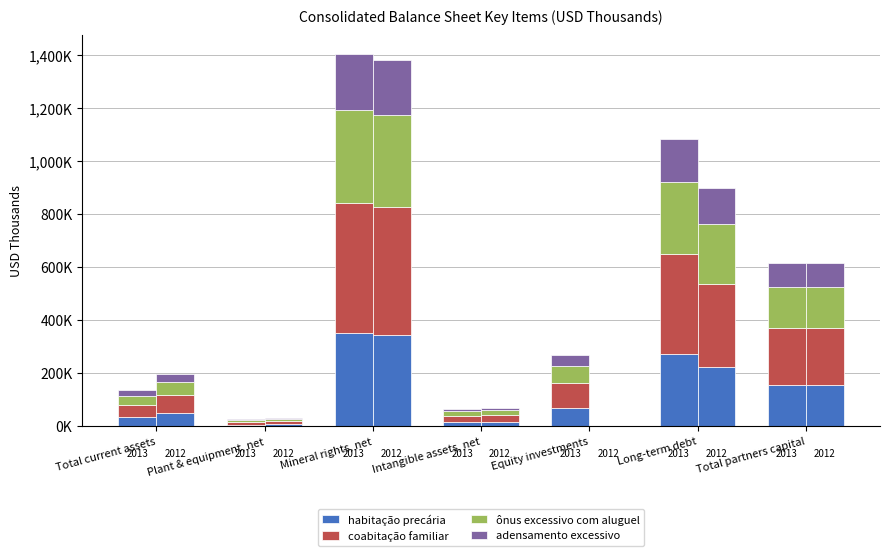

Is it true that adensamento excessivo equals 210818.2 at Mineral rights, net?

True